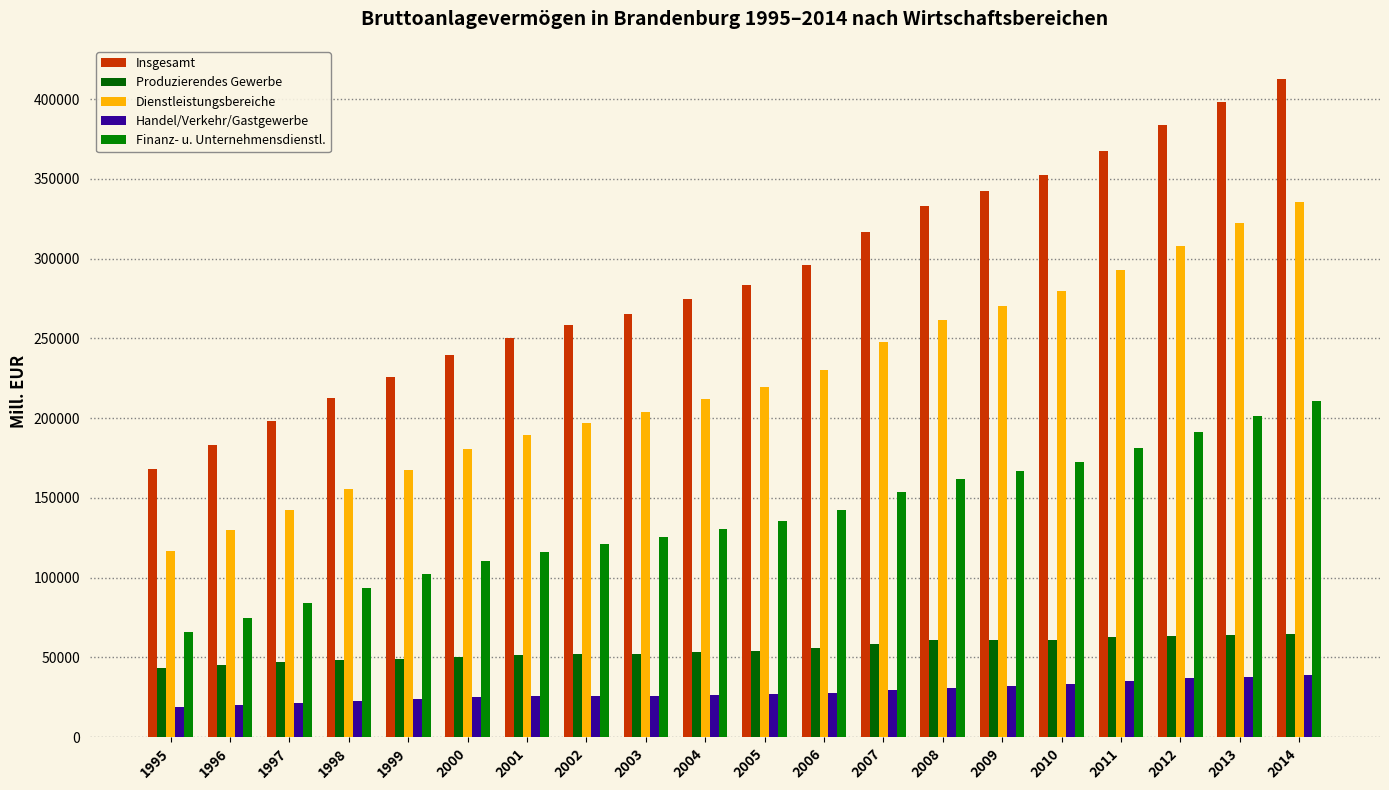

How many bars are there in each group?

5